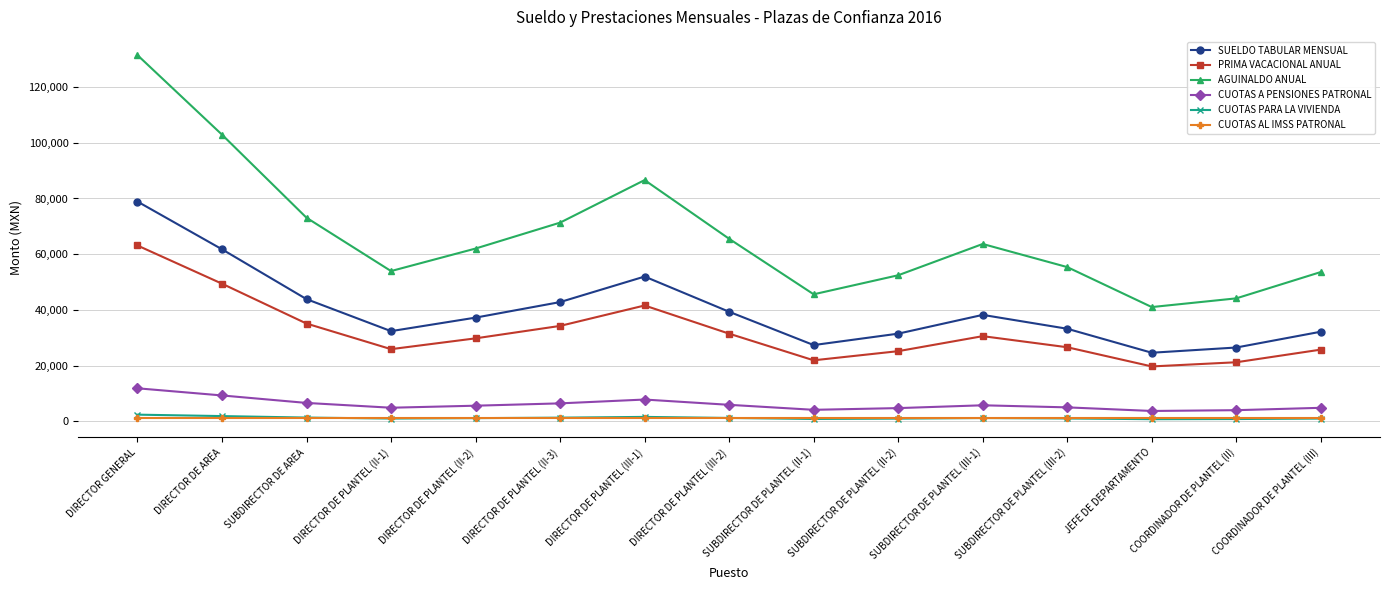

What is the label of the 4th point from the right?

SUBDIRECTOR DE PLANTEL (III-2)